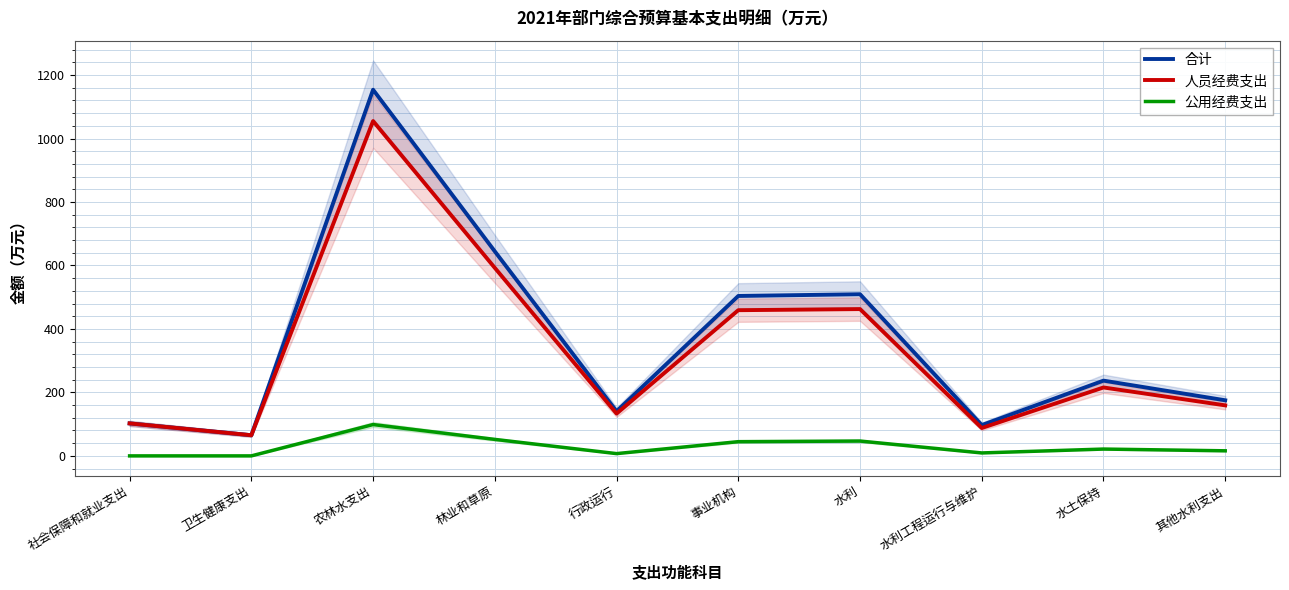

Where is the first local maximum for 公用经费支出?

农林水支出